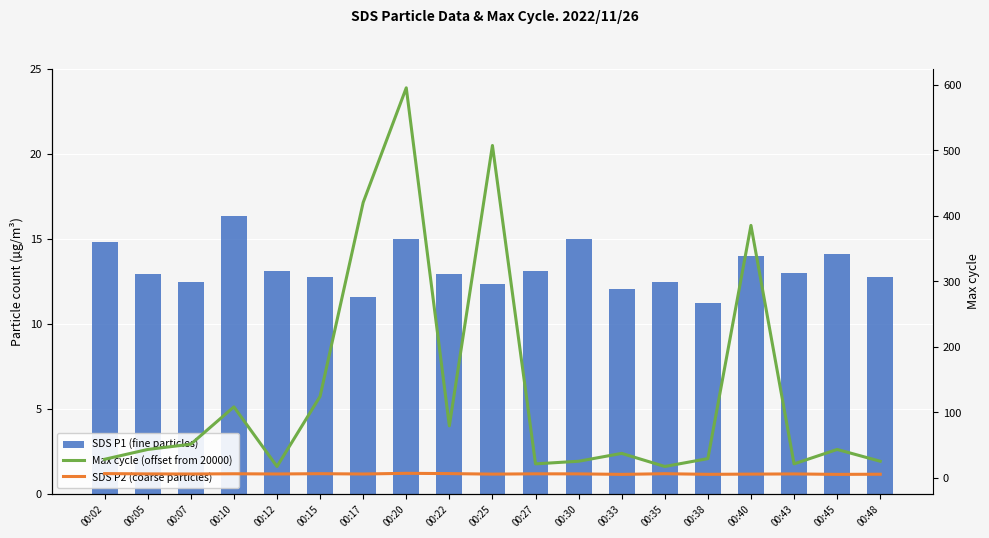

Which category has the highest value across all series?

00:20